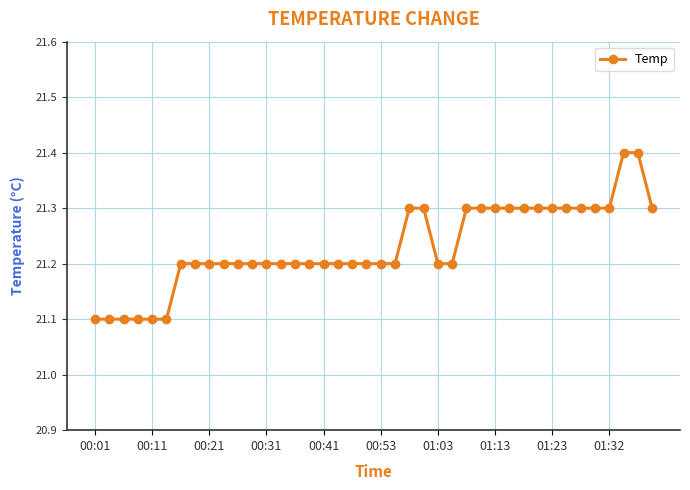

What is the smallest value displayed?

21.1